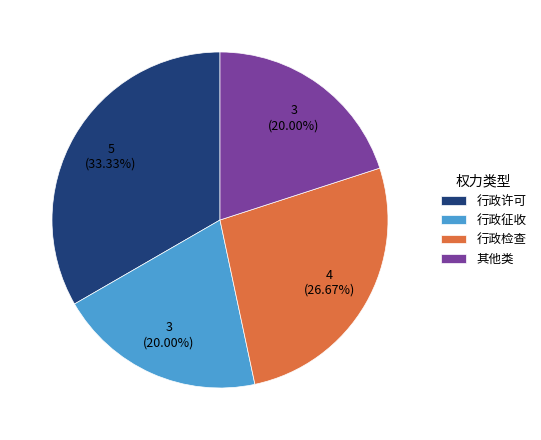

Is it true that 行政许可 is 41% of the pie?

False